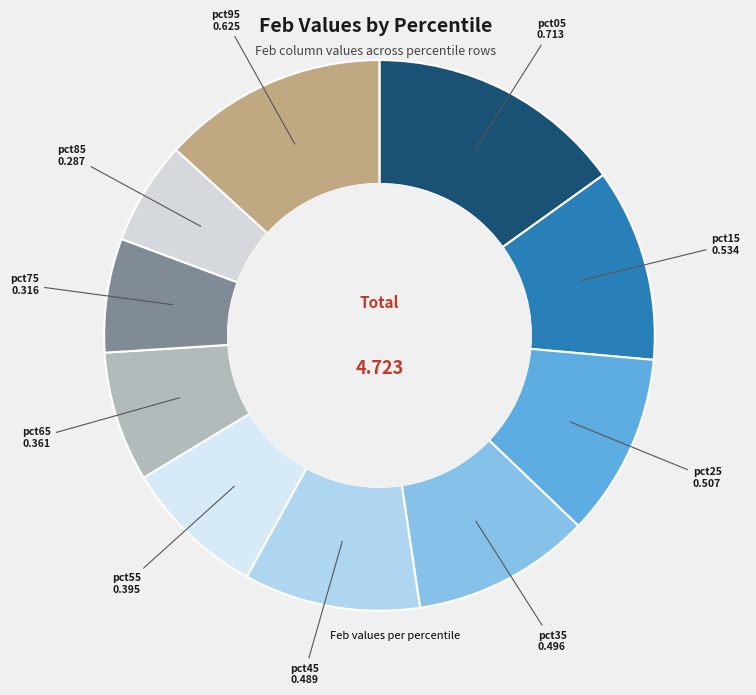

Count the number of slices in the pie.

10